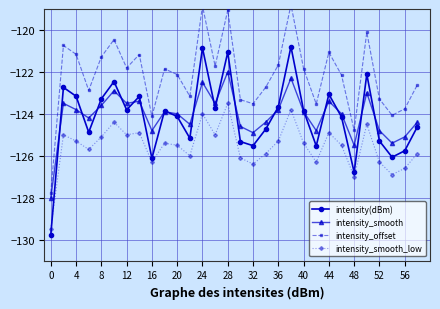

What are all the series names shown in the legend?

intensity(dBm), intensity_smooth, intensity_offset, intensity_smooth_low